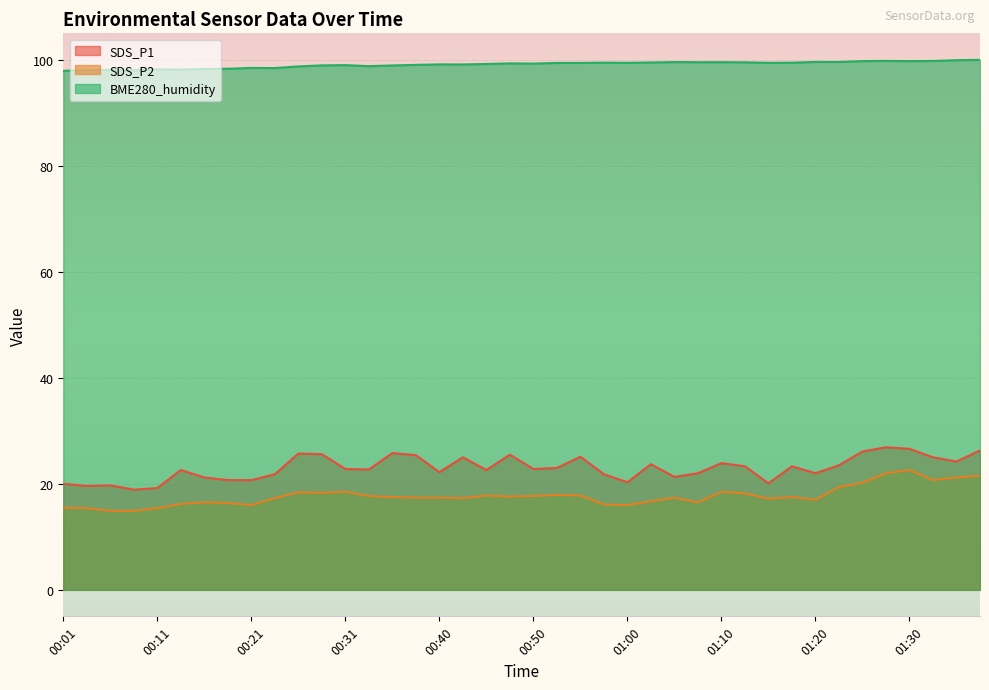

What are all the series names shown in the legend?

SDS_P1, SDS_P2, BME280_humidity